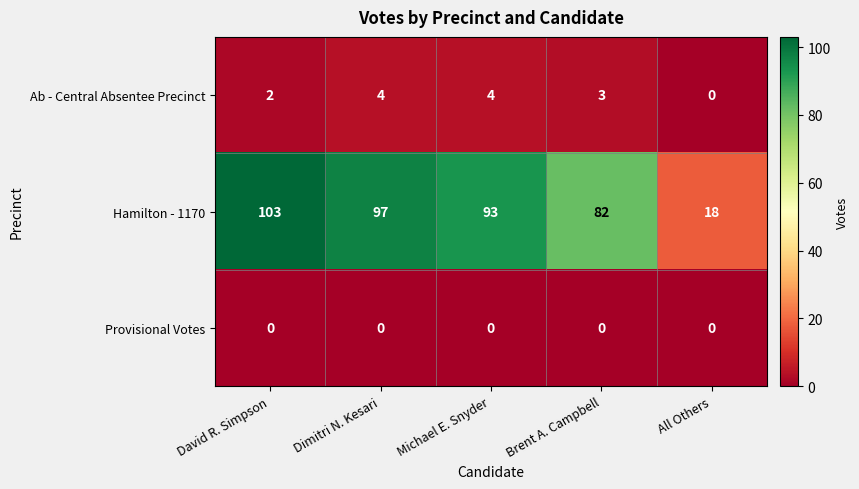

Rank the series at Brent A. Campbell from lowest to highest value.

Provisional Votes, Ab - Central Absentee Precinct, Hamilton - 1170